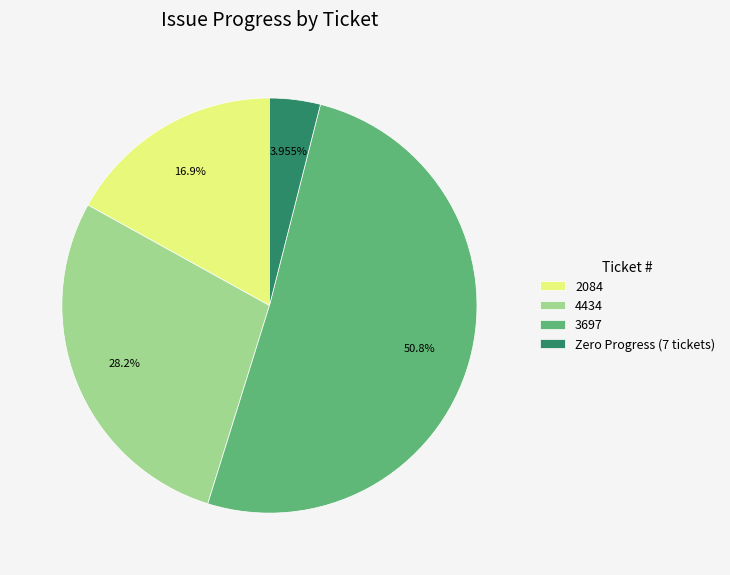

Rank the categories by value from lowest to highest.

Zero Progress (7 tickets), 2084, 4434, 3697